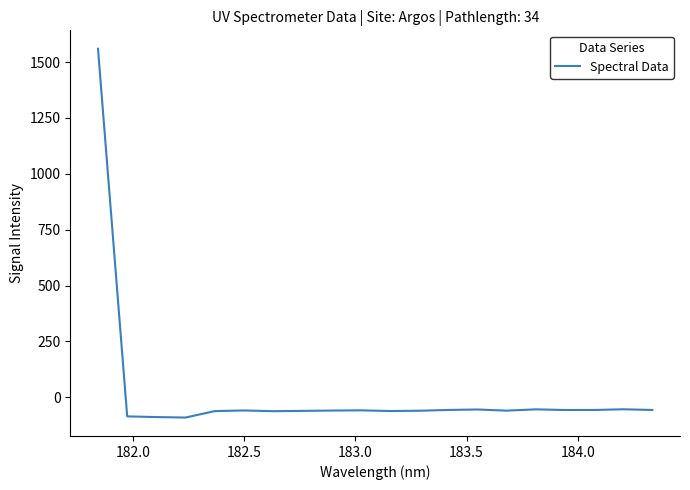

What is the difference between the maximum and minimum values?

1650.4